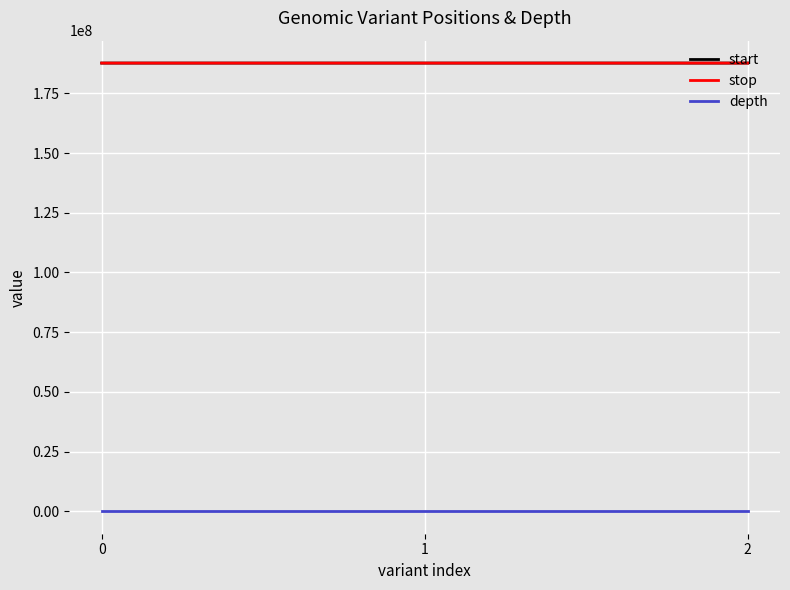

Read the start value at 0, to the nearest 5.

187655250